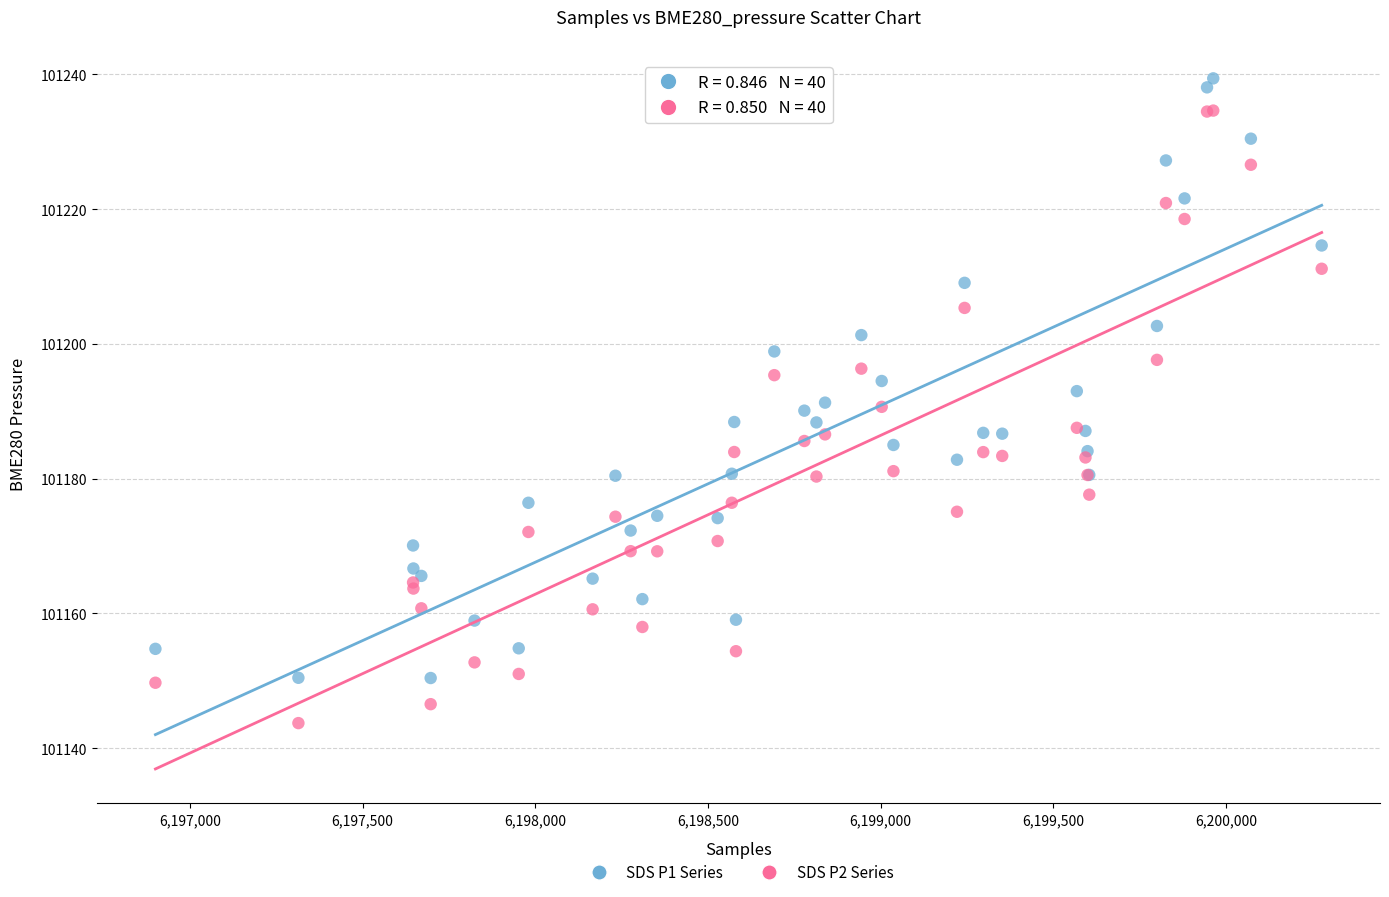

Which series reaches the maximum Y coordinate?

SDS P1 Series